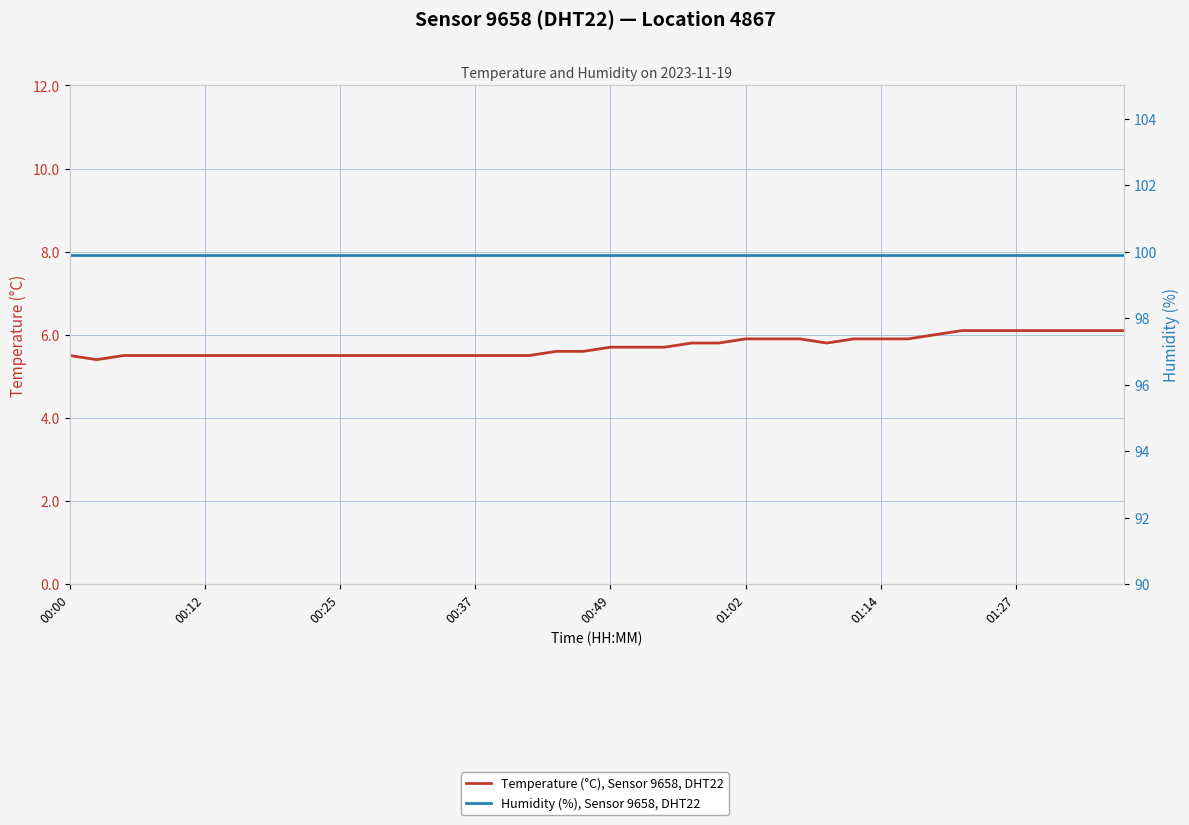

Which series has the largest total across all categories?

Humidity (%), Sensor 9658, DHT22